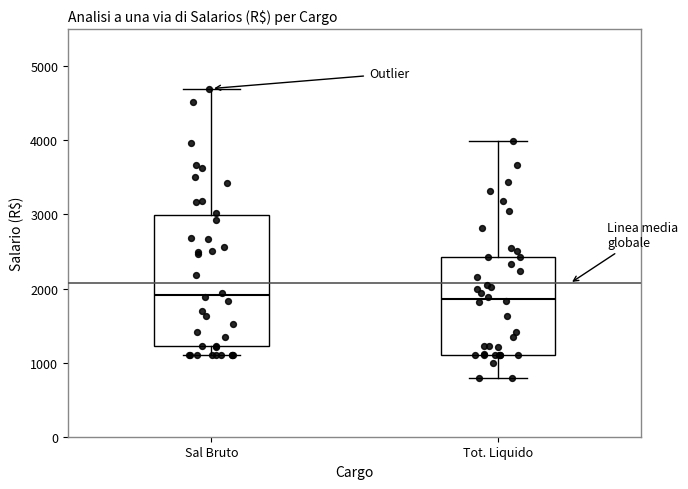

Where is the lower edge of the box for Sal Bruto on the y-axis? The values are not printed on the chart, so give them approximately, as read against the axis.

1200